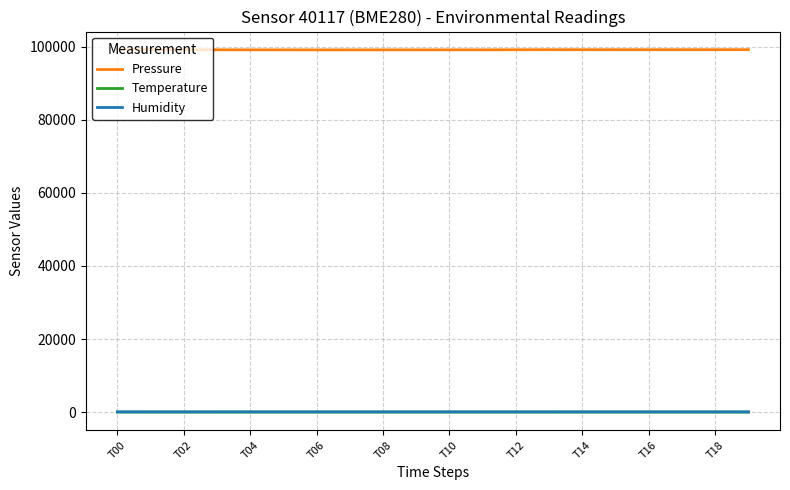

True or false: Temperature and Pressure intersect in this chart.

False